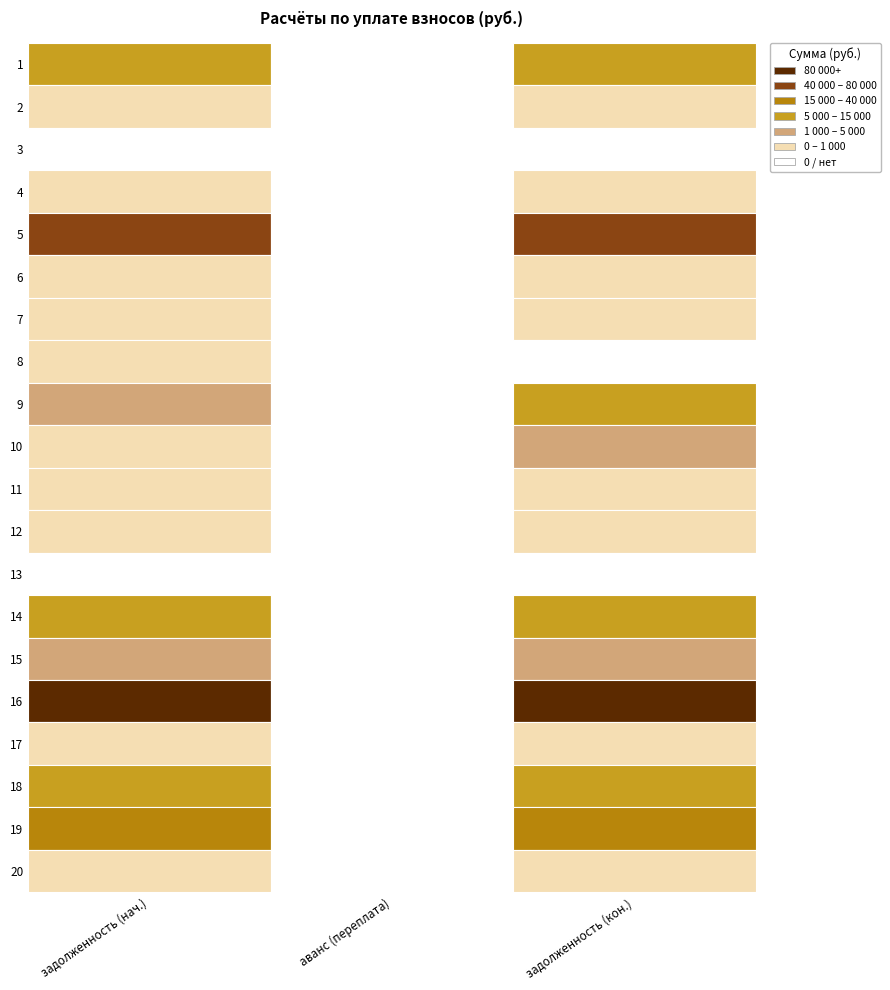

Rank the series by their maximum value, from lowest to highest.

3, 13, 2, 11, 17, 20, 6, 12, 7, 4, 8, 10, 15, 9, 18, 14, 1, 19, 5, 16